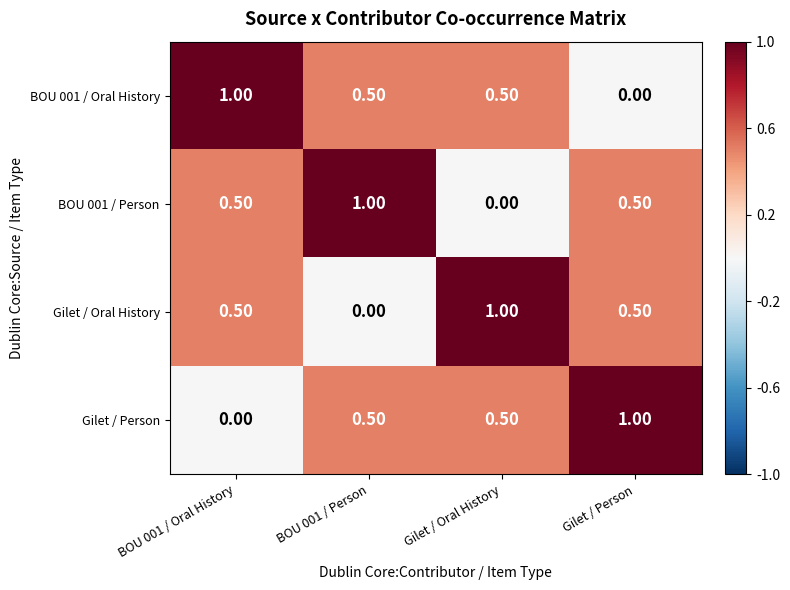

At how many categories does at least one series exceed 0?

4